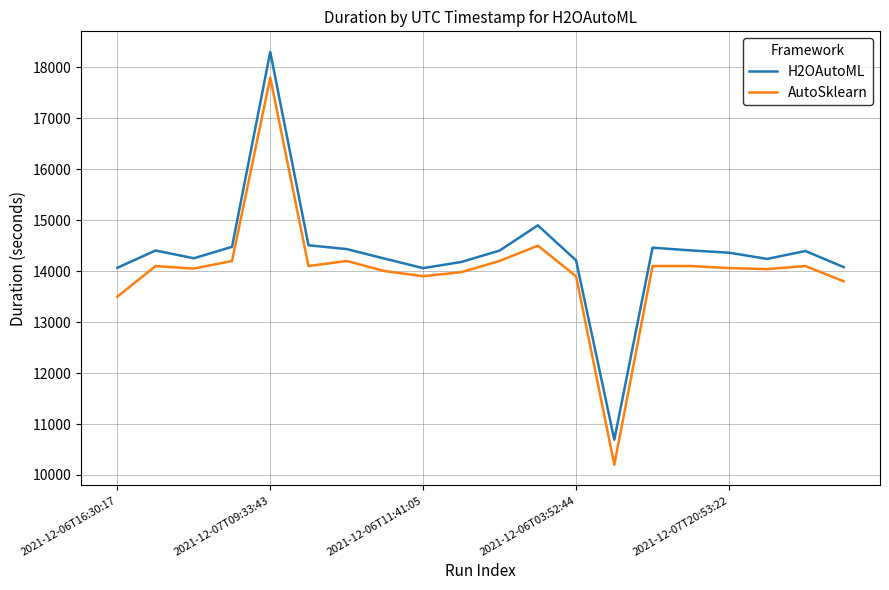

True or false: AutoSklearn and H2OAutoML cross at least once.

False